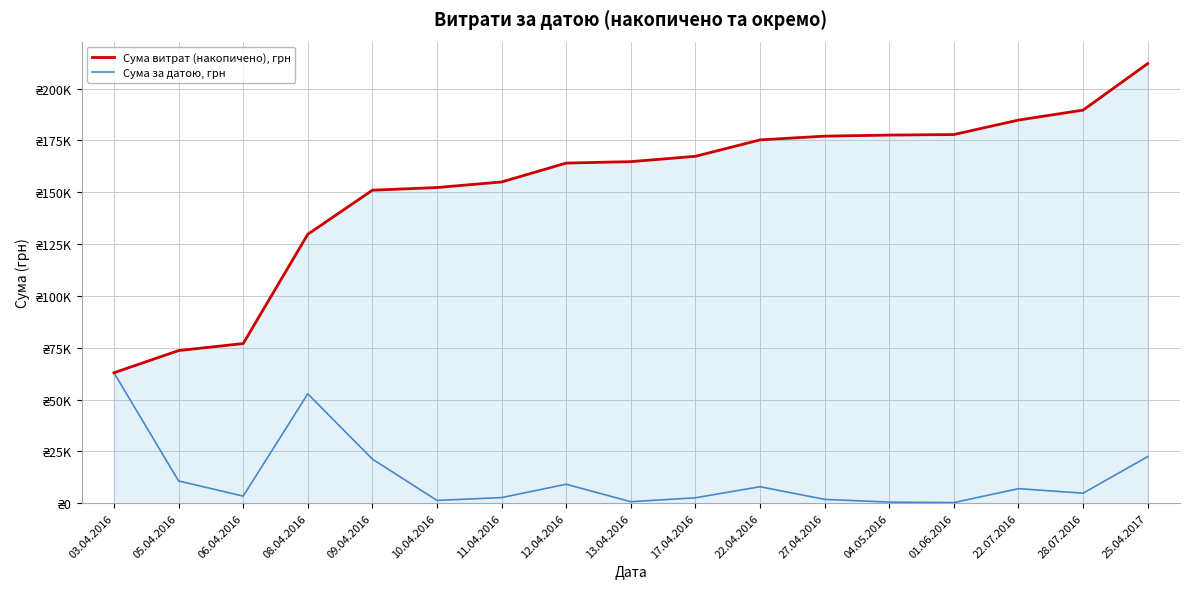

Reading left to right, transcribe all the data shown in this chart.

Сума витрат (накопичено), грн: 03.04.2016=62906.0	05.04.2016=73618.8	06.04.2016=77005.9	08.04.2016=129737.9	09.04.2016=150989.0	10.04.2016=152290.1	11.04.2016=154976.5	12.04.2016=164083.9	13.04.2016=164774.9	17.04.2016=167352.9	22.04.2016=175275.3	27.04.2016=177086.1	04.05.2016=177590.1	01.06.2016=177854.1	22.07.2016=184843.0	28.07.2016=189641.6	25.04.2017=212082.8
Сума за датою, грн: 03.04.2016=62906.0	05.04.2016=10712.8	06.04.2016=3387.1	08.04.2016=52732.1	09.04.2016=21251.0	10.04.2016=1301.2	11.04.2016=2686.3	12.04.2016=9107.5	13.04.2016=691.0	17.04.2016=2578.0	22.04.2016=7922.3	27.04.2016=1810.9	04.05.2016=504.0	01.06.2016=264.0	22.07.2016=6988.9	28.07.2016=4798.5	25.04.2017=22441.2